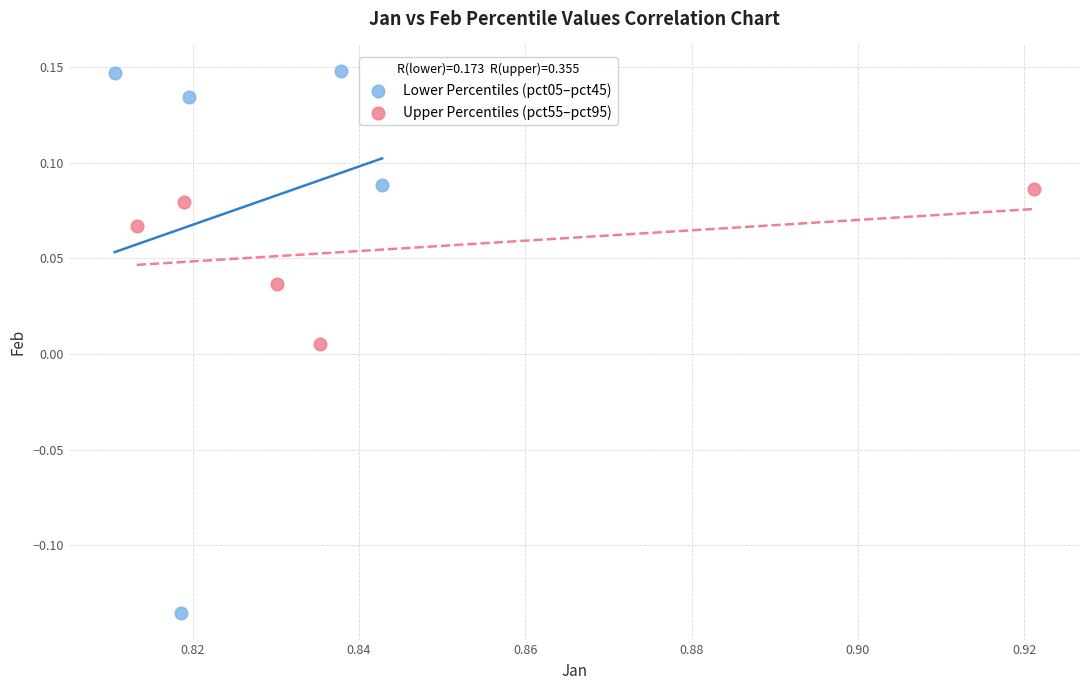

Which series reaches the minimum Y coordinate?

Lower Percentiles (pct05–pct45)